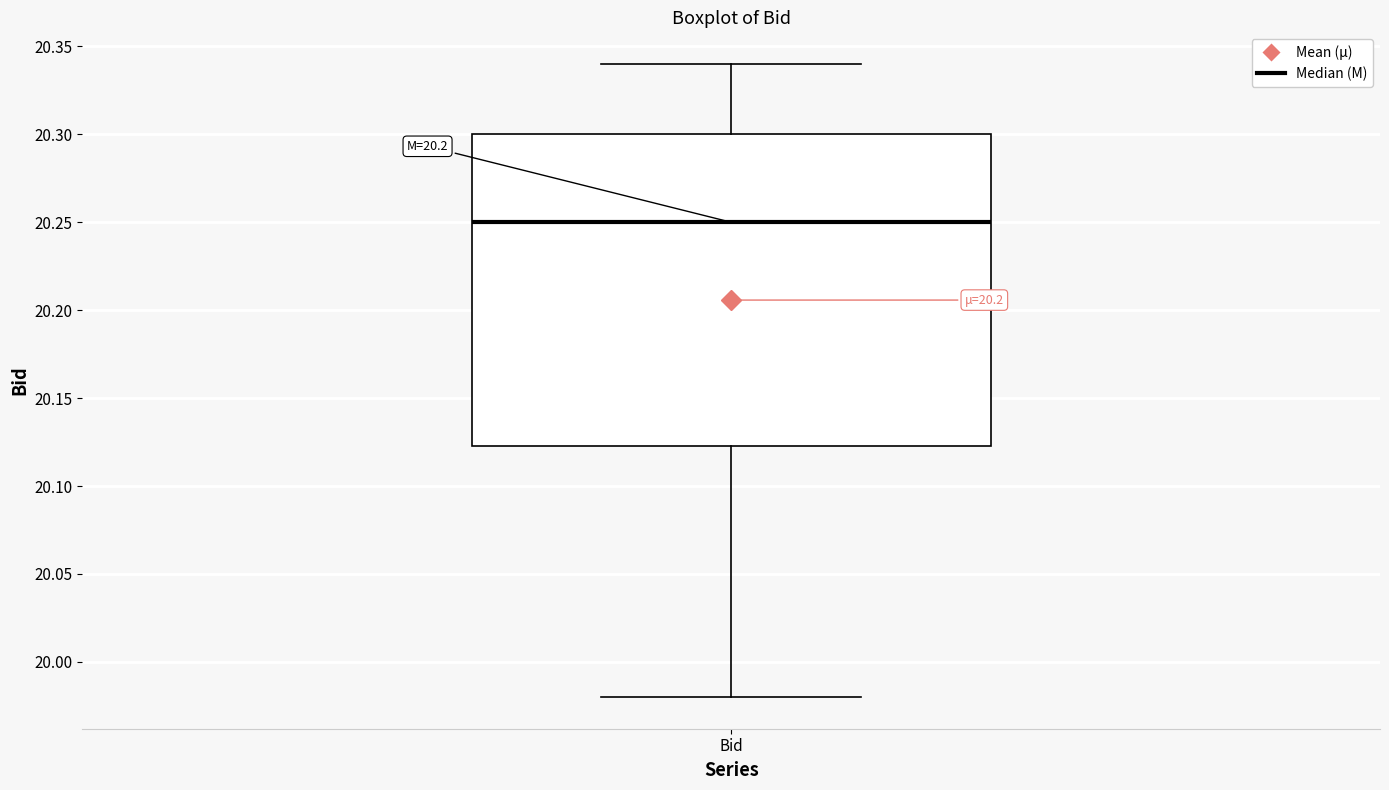

Where is the lower edge of the box for Bid on the y-axis? The values are not printed on the chart, so give them approximately, as read against the axis.

20.125